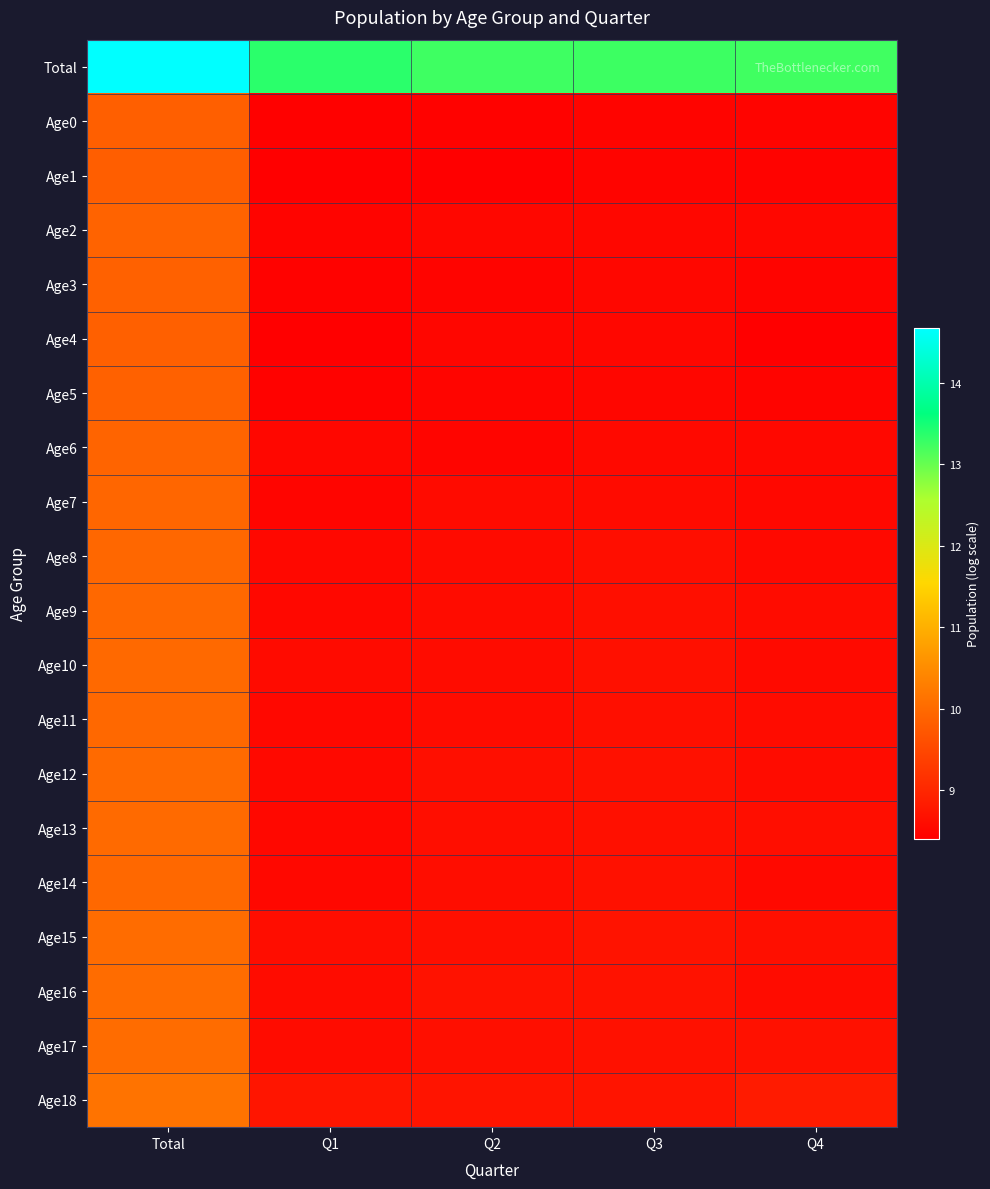

Reading left to right, transcribe all the data shown in this chart.

Total: Total=14.7	Q1=13.4	Q2=13.2	Q3=13.3	Q4=13.2
Age0: Total=9.8	Q1=8.4	Q2=8.4	Q3=8.5	Q4=8.5
Age1: Total=9.8	Q1=8.4	Q2=8.4	Q3=8.5	Q4=8.5
Age2: Total=9.9	Q1=8.5	Q2=8.5	Q3=8.5	Q4=8.5
Age3: Total=9.9	Q1=8.4	Q2=8.5	Q3=8.5	Q4=8.5
Age4: Total=9.9	Q1=8.4	Q2=8.5	Q3=8.5	Q4=8.4
Age5: Total=9.9	Q1=8.4	Q2=8.5	Q3=8.5	Q4=8.5
Age6: Total=9.9	Q1=8.5	Q2=8.5	Q3=8.6	Q4=8.5
Age7: Total=9.9	Q1=8.5	Q2=8.6	Q3=8.6	Q4=8.5
Age8: Total=10.0	Q1=8.5	Q2=8.6	Q3=8.6	Q4=8.6
Age9: Total=10.0	Q1=8.5	Q2=8.6	Q3=8.6	Q4=8.6
Age10: Total=10.0	Q1=8.6	Q2=8.6	Q3=8.7	Q4=8.6
Age11: Total=10.0	Q1=8.5	Q2=8.6	Q3=8.6	Q4=8.6
Age12: Total=10.0	Q1=8.6	Q2=8.6	Q3=8.7	Q4=8.6
Age13: Total=10.0	Q1=8.6	Q2=8.6	Q3=8.7	Q4=8.6
Age14: Total=10.0	Q1=8.5	Q2=8.6	Q3=8.7	Q4=8.6
Age15: Total=10.0	Q1=8.6	Q2=8.6	Q3=8.7	Q4=8.6
Age16: Total=10.0	Q1=8.6	Q2=8.7	Q3=8.7	Q4=8.6
Age17: Total=10.0	Q1=8.6	Q2=8.6	Q3=8.7	Q4=8.7
Age18: Total=10.1	Q1=8.7	Q2=8.7	Q3=8.7	Q4=8.8